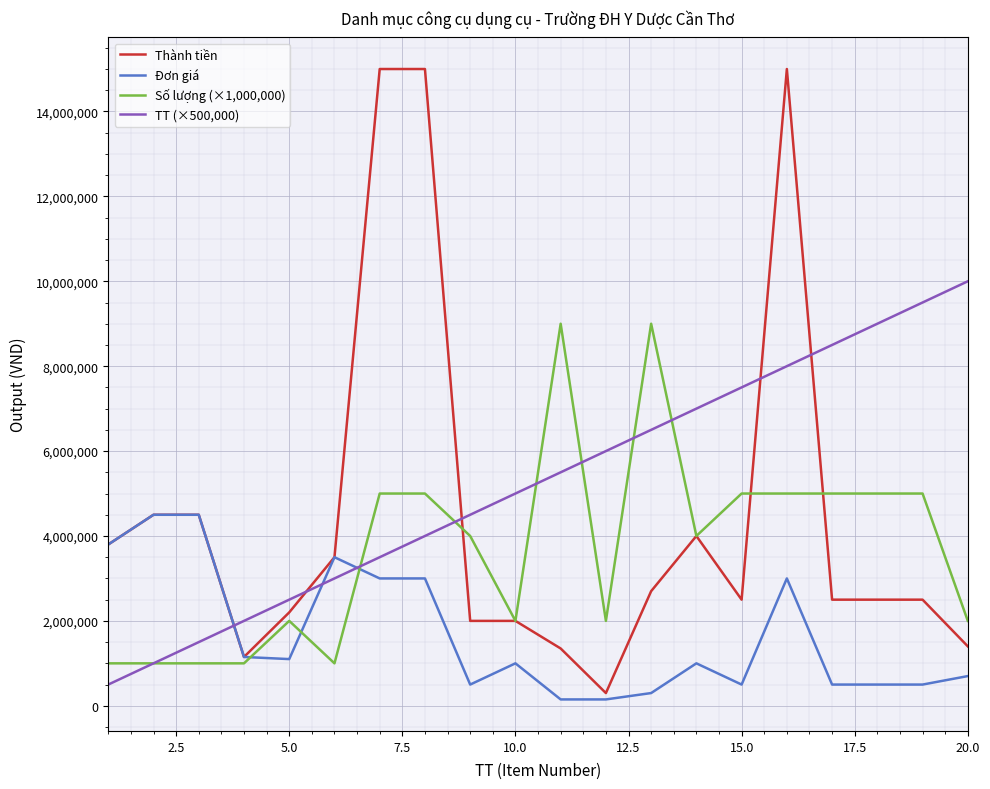

What is the maximum value for Đơn giá?

4500000